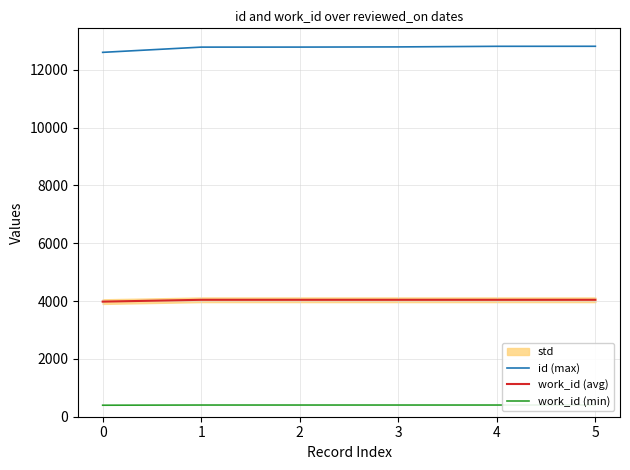

The value of work_id (avg) at 4 is 4043.3. True or false?

True